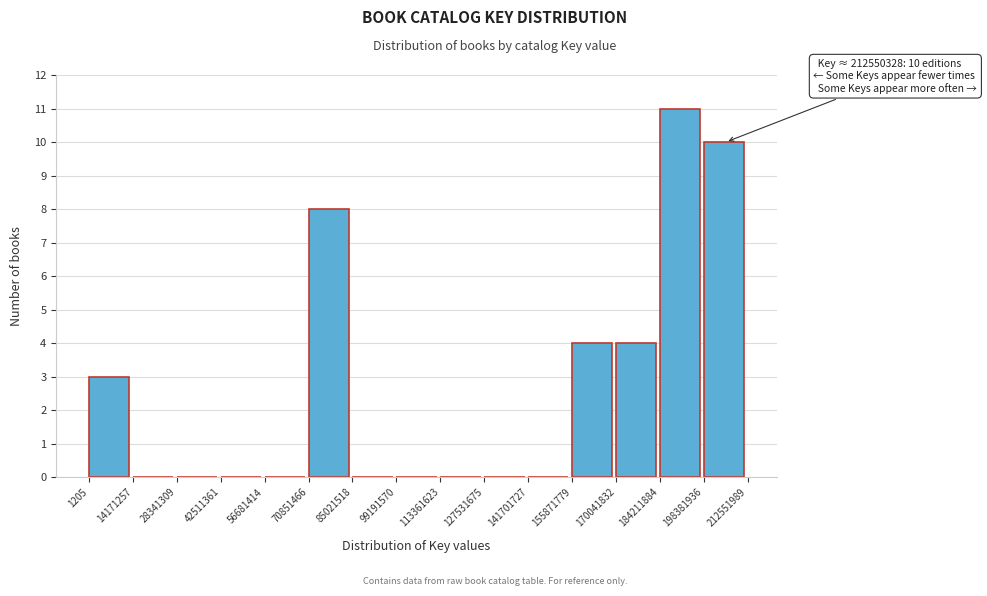

Which range on the x-axis has the tallest bar?

184211884 to 198381936